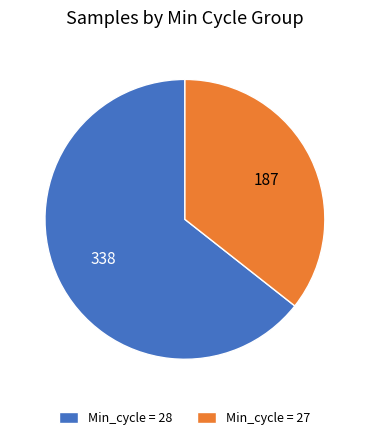

Which category has the biggest portion of the pie?

Min_cycle = 28